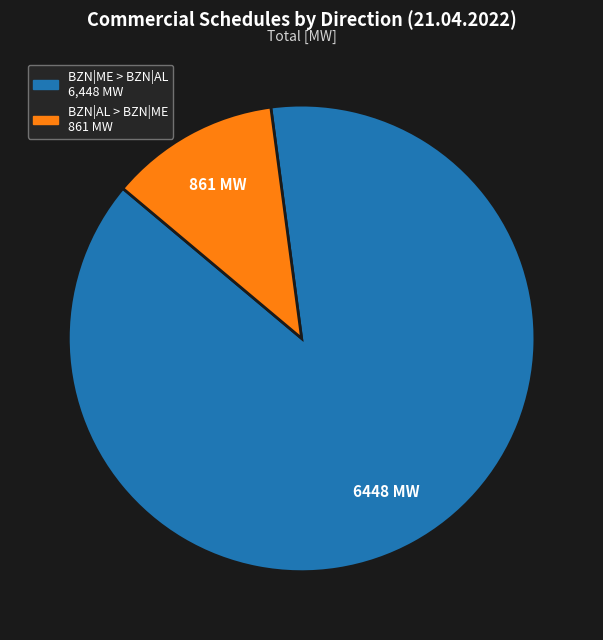

Is there any slice that represents more than half of the pie?

Yes